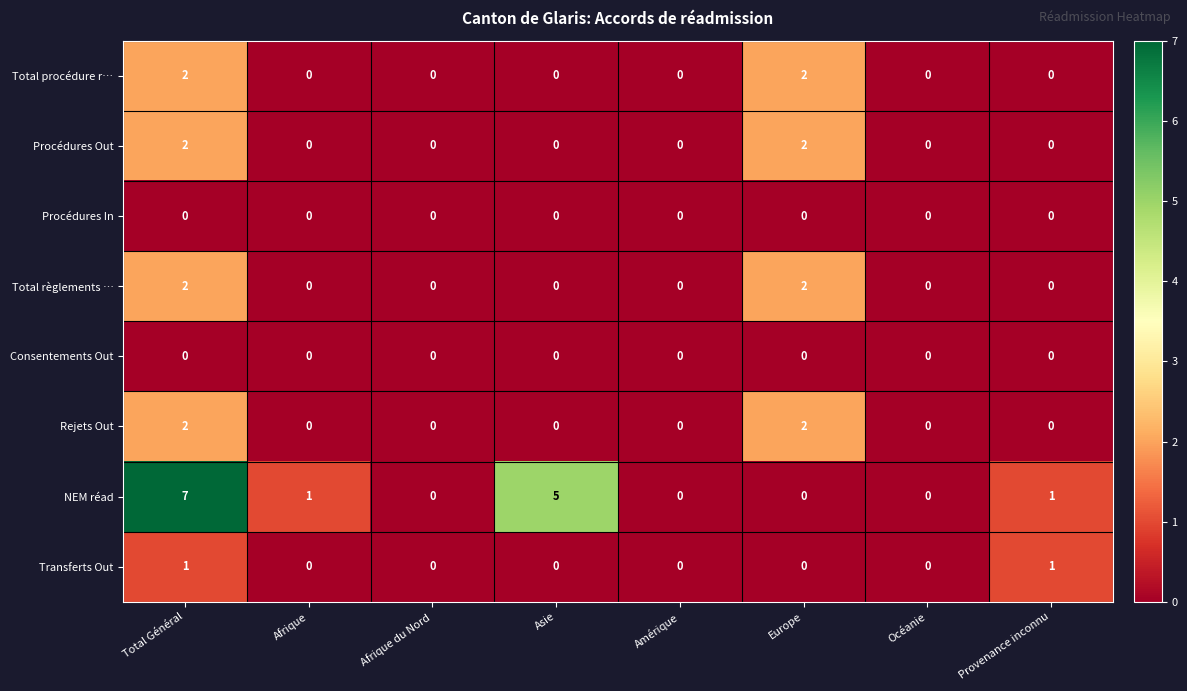

Which series has the widest spread of values?

NEM réad